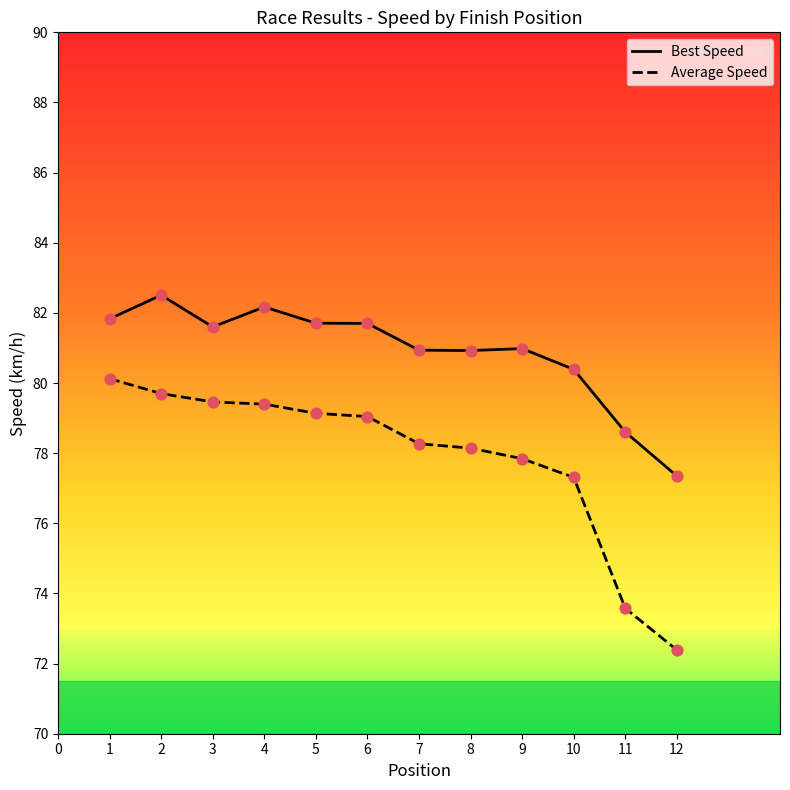

What are all the series names shown in the legend?

Best Speed, Average Speed